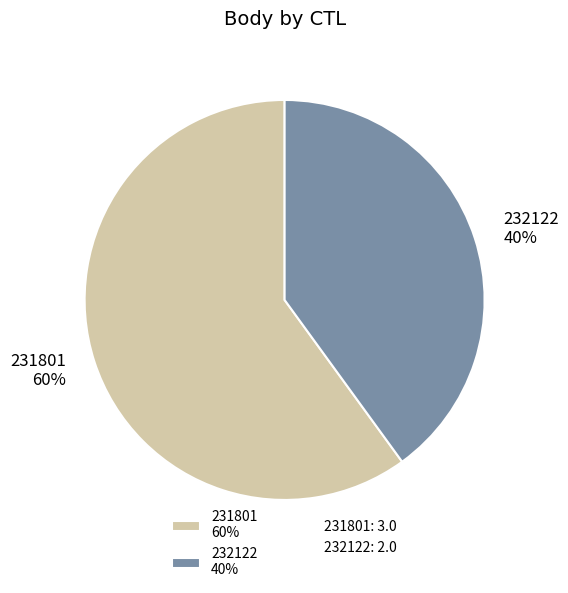

Count the number of slices in the pie.

2